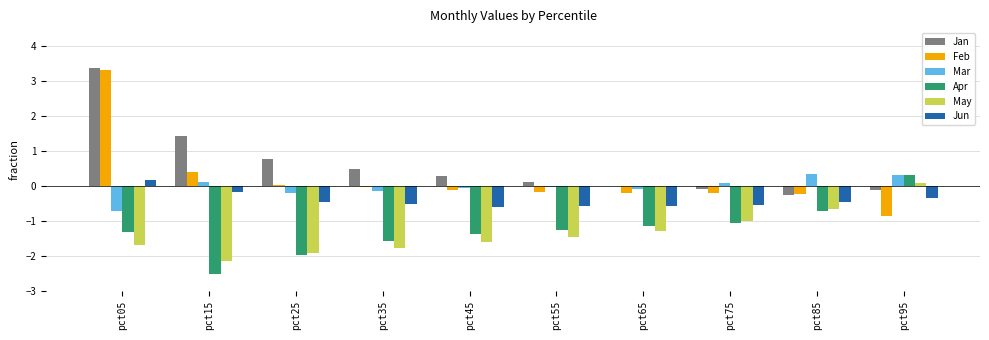

The Jan series shows 5.9 at pct05. True or false?

False